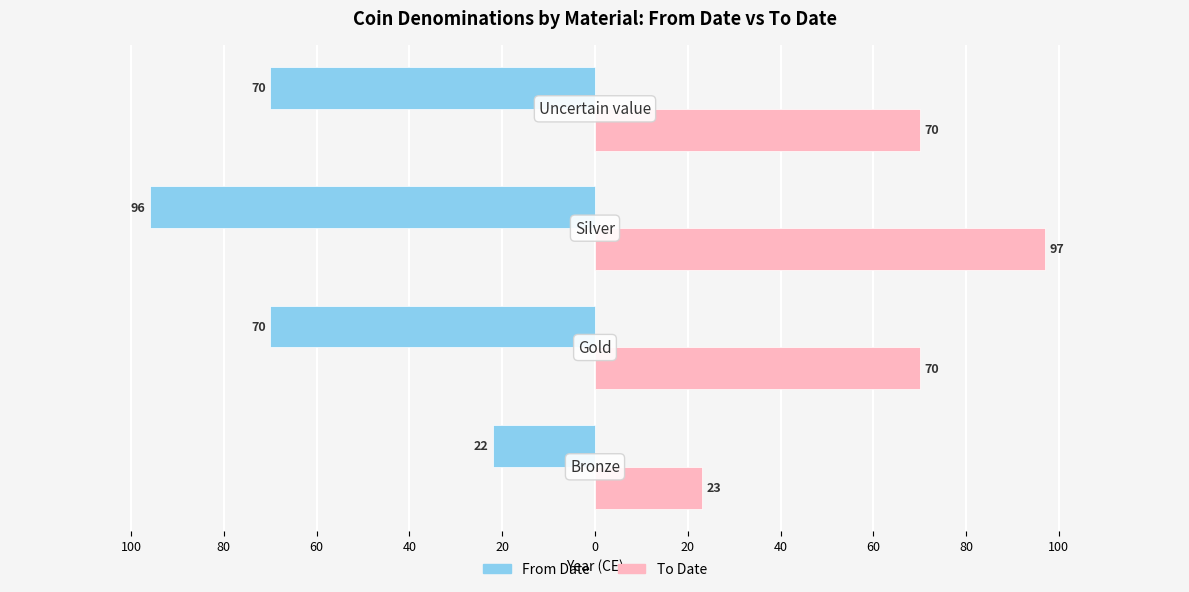

Which series has the widest spread of values?

From Date